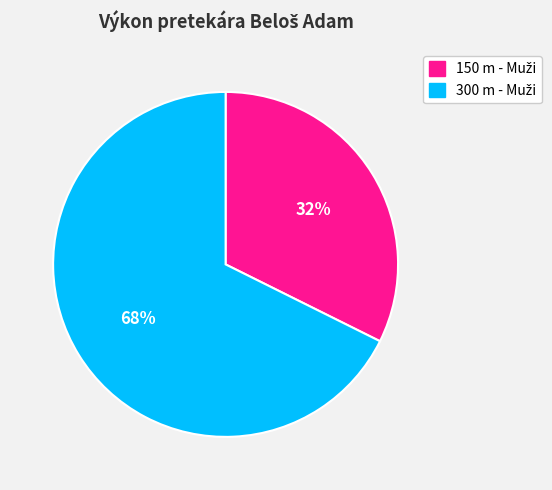

Is there any slice that represents more than half of the pie?

Yes